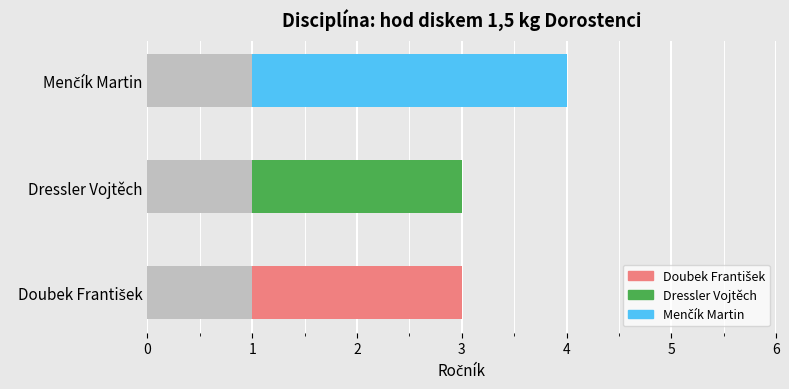

Is it true that the value at Dressler Vojtěch is 2?

True